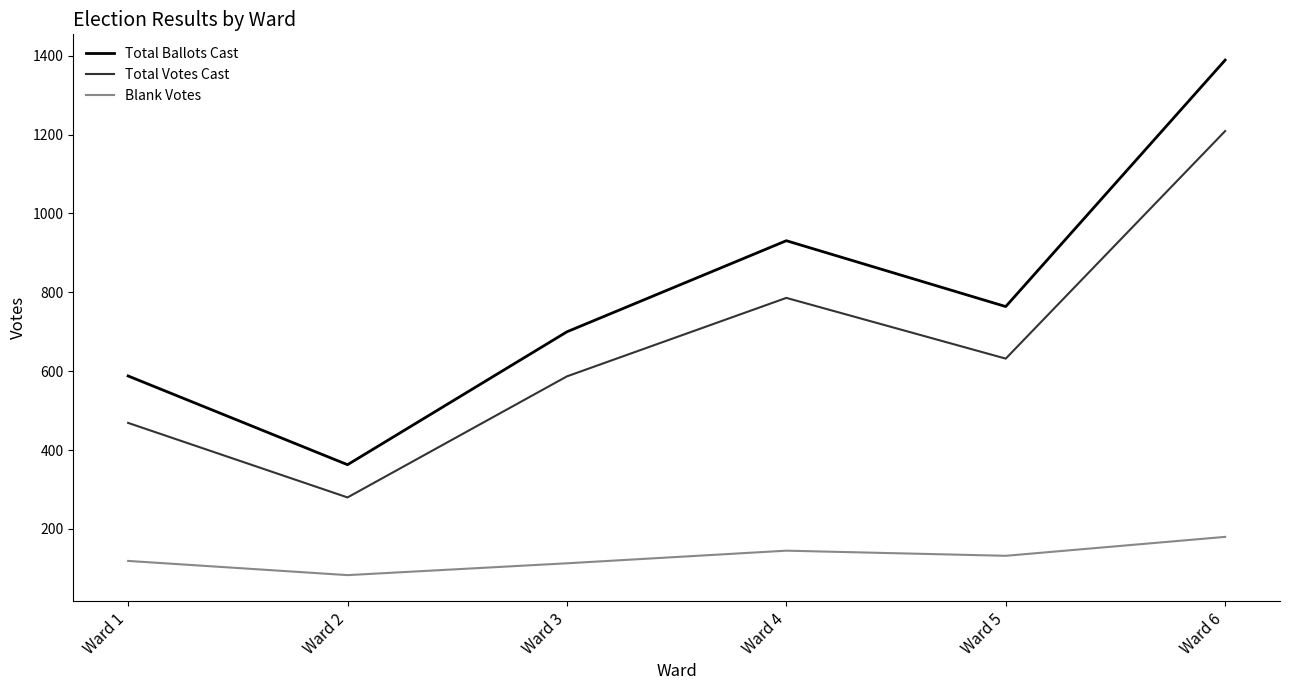

Reading left to right, list all the values displayed in this chart.

Total Ballots Cast: Ward 1=588	Ward 2=363	Ward 3=700	Ward 4=931	Ward 5=764	Ward 6=1389
Total Votes Cast: Ward 1=469	Ward 2=280	Ward 3=587	Ward 4=786	Ward 5=632	Ward 6=1209
Blank Votes: Ward 1=119	Ward 2=83	Ward 3=113	Ward 4=145	Ward 5=132	Ward 6=180